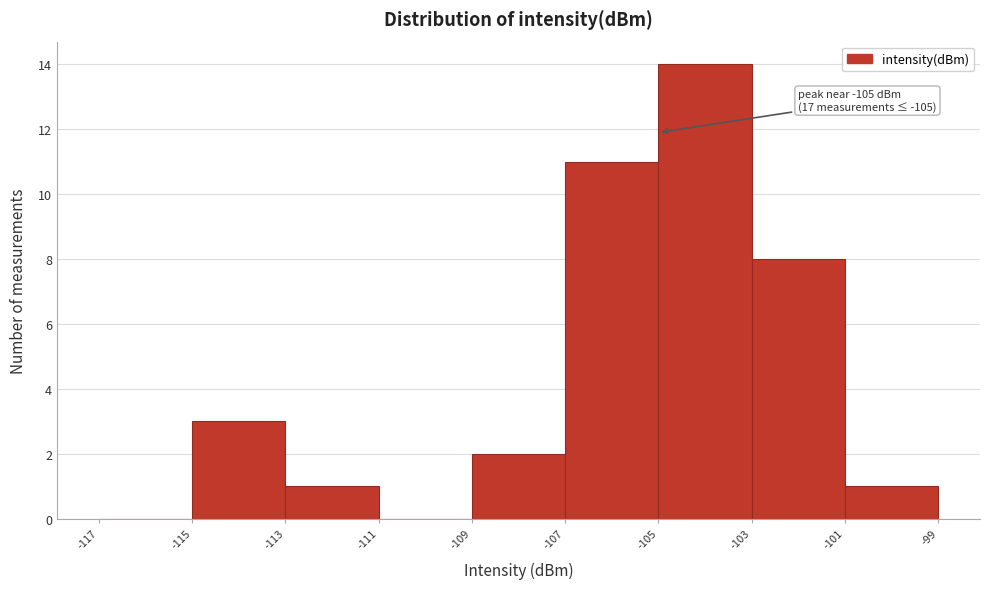

Which range on the x-axis has the tallest bar?

-105 to -103